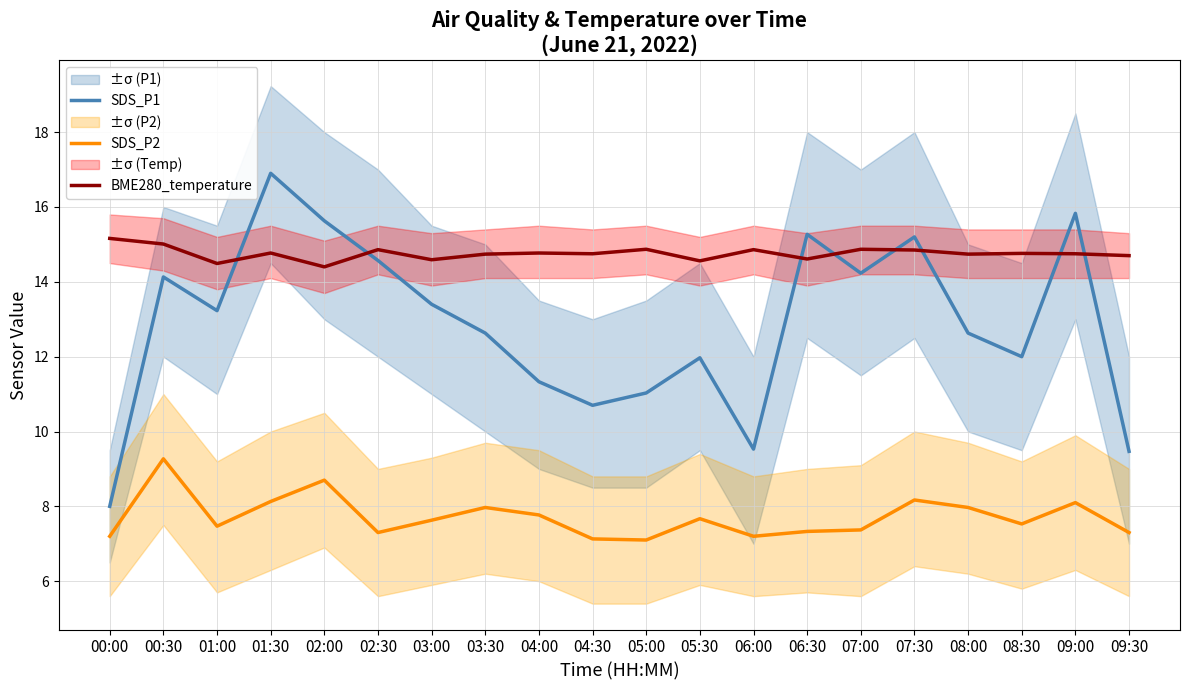

What is the sum of all SDS_P2 values?

154.3